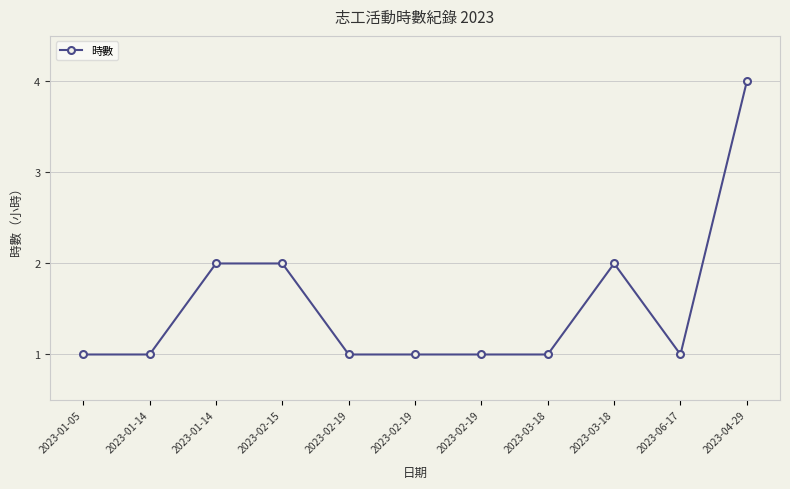

How many distinct data groups are displayed?

1